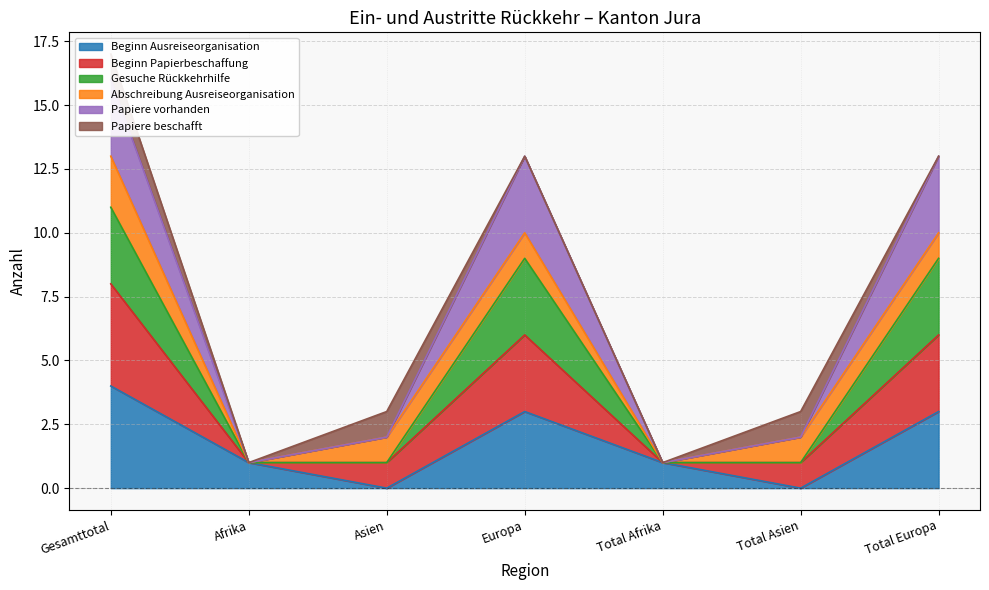

What is the maximum value for Beginn Ausreiseorganisation?

4